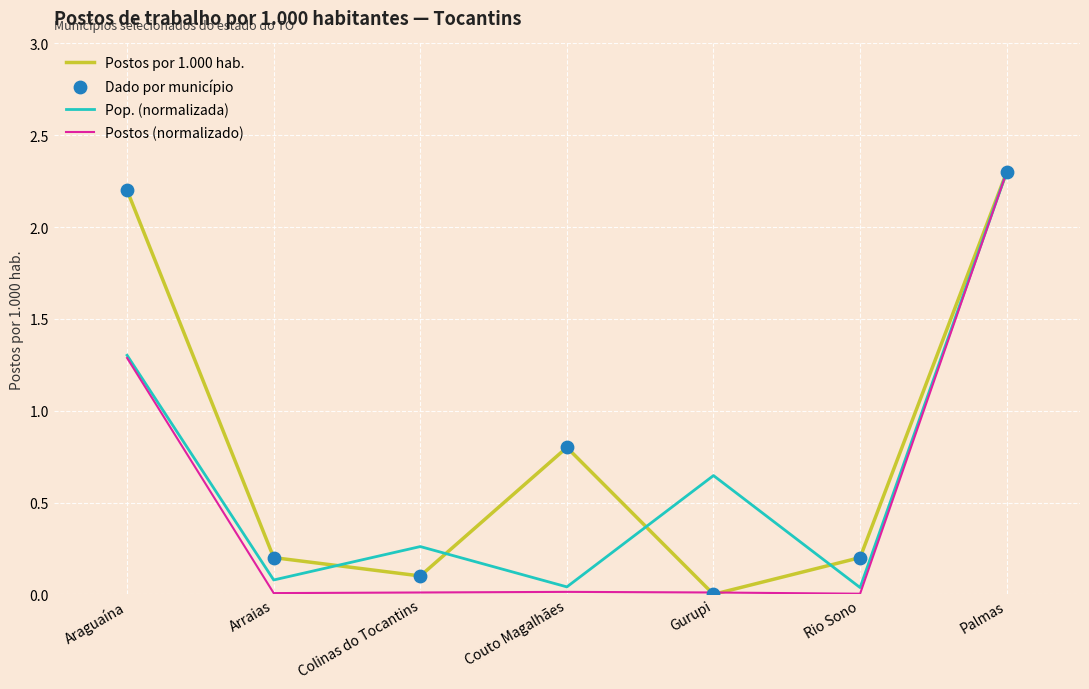

At which category is the sum across all series the highest?

Palmas